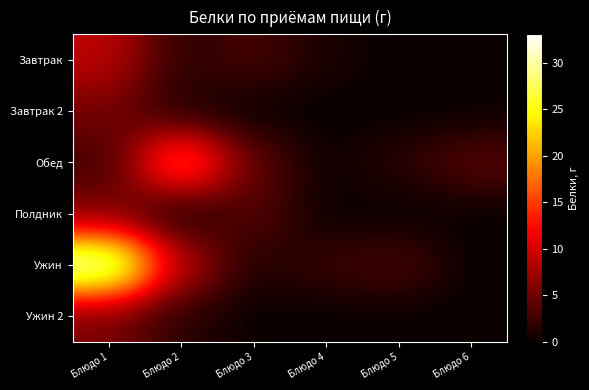

How many values in the Завтрак series are below 1?

3